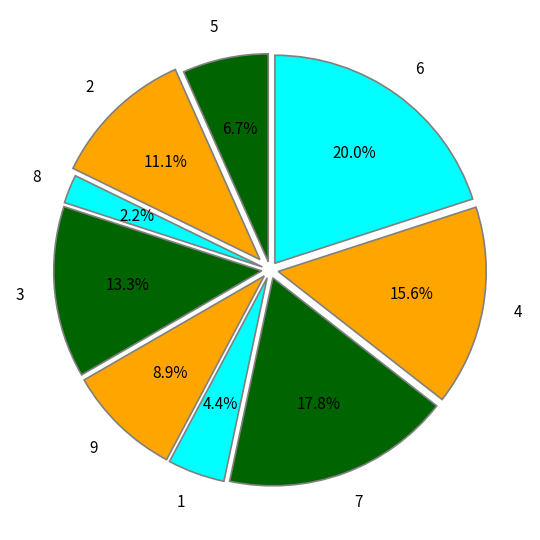

To the nearest percent, what is the difference between the 4 and 2 slice percentages?

4%